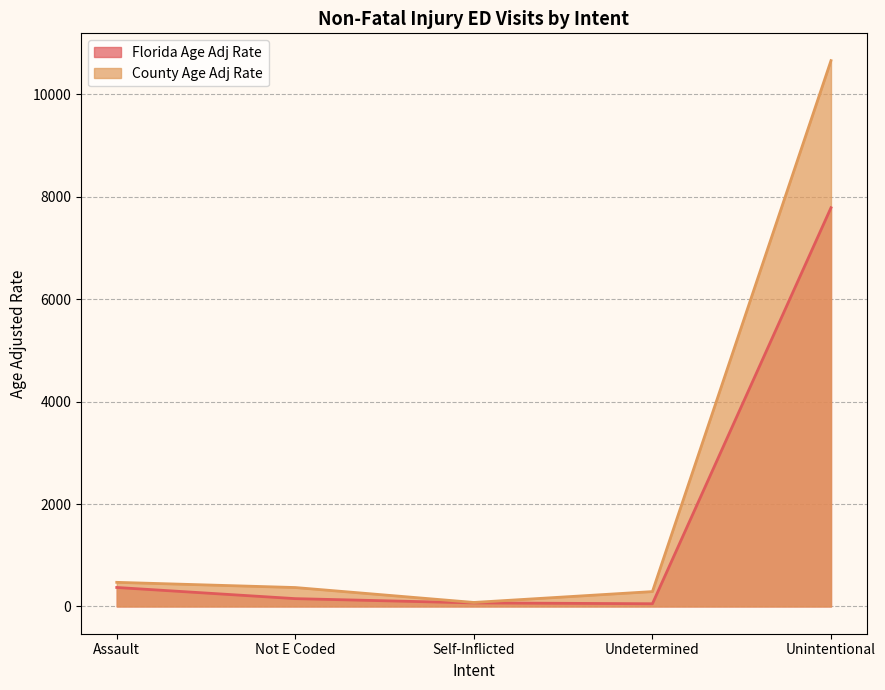

Where is the first local minimum for County Age Adj Rate?

Self-Inflicted